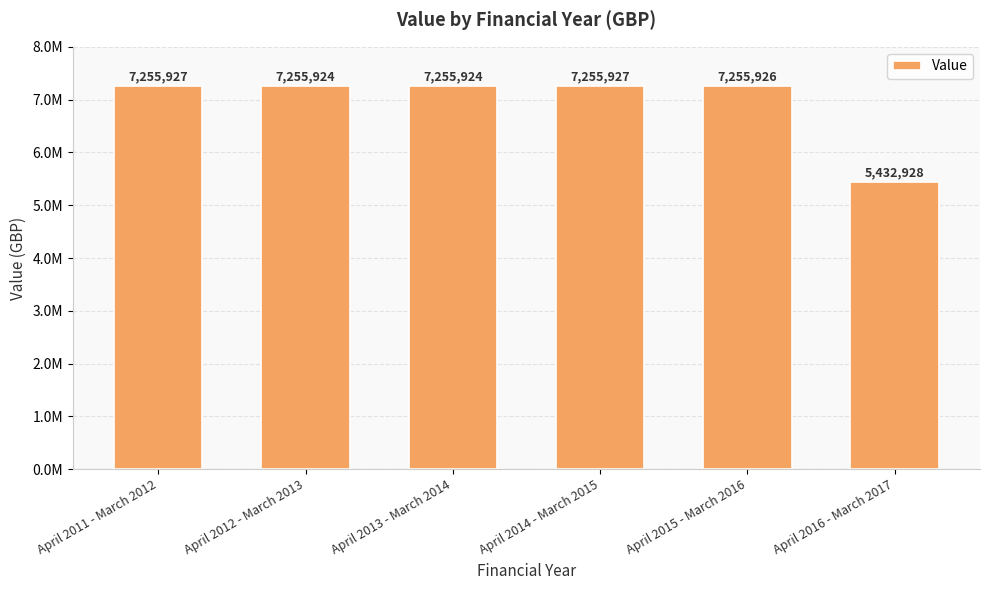

What is the smallest value displayed?

5432928